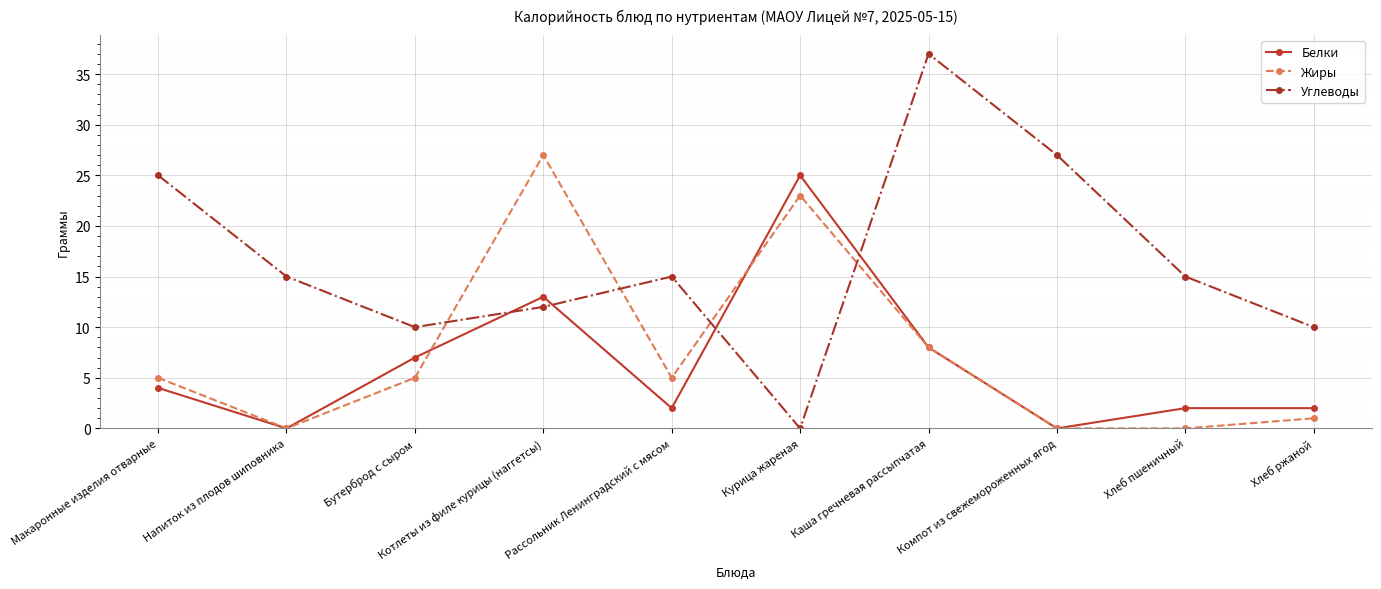

Reading left to right, list all the values displayed in this chart.

Белки: 4	0	7	13	2	25	8	0	2	2
Жиры: 5	0	5	27	5	23	8	0	0	1
Углеводы: 25	15	10	12	15	0	37	27	15	10